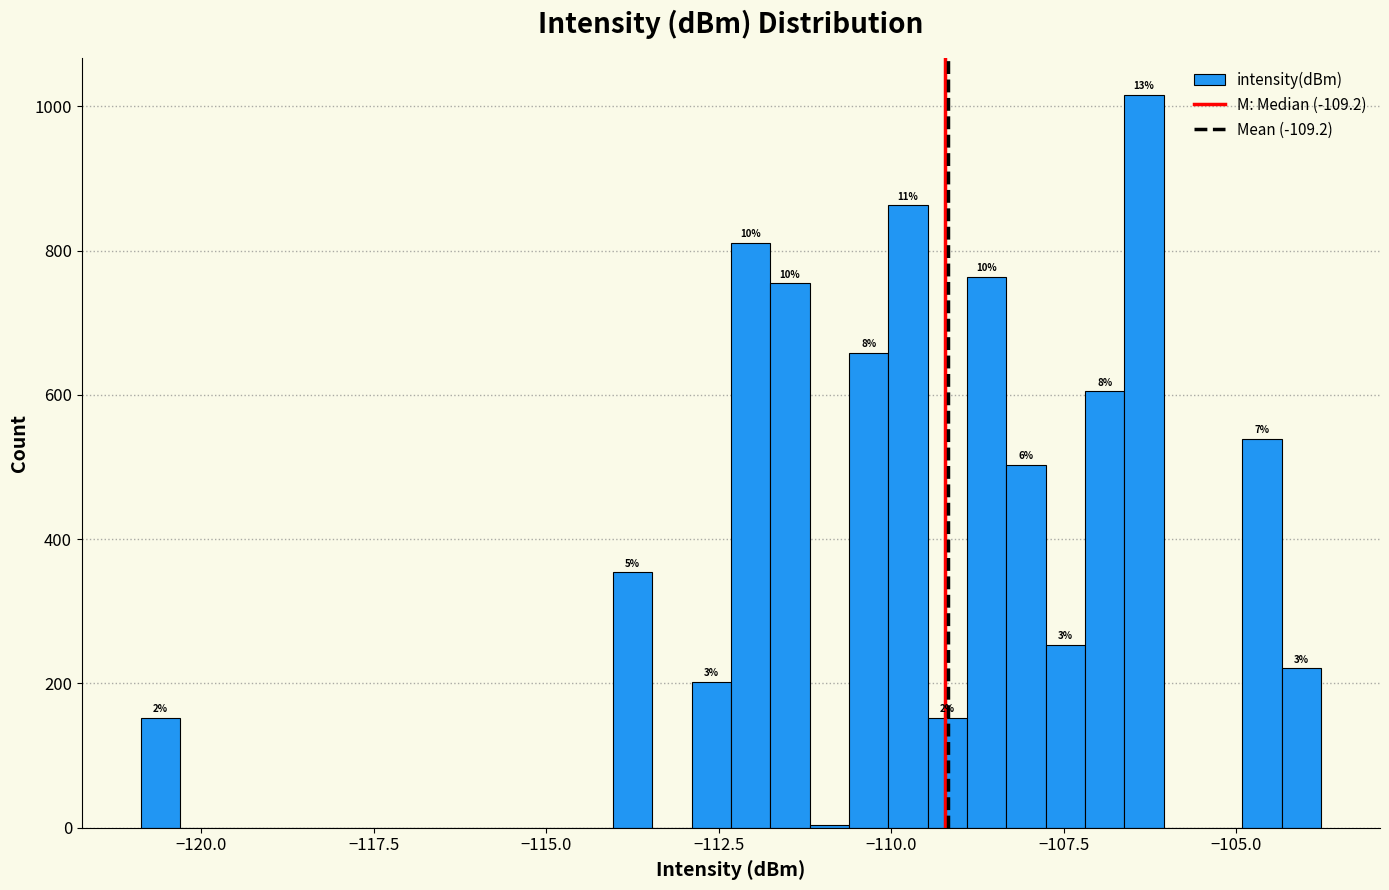

Read against the x-axis, roughly where is the centre of the tallest bar?

-106.5